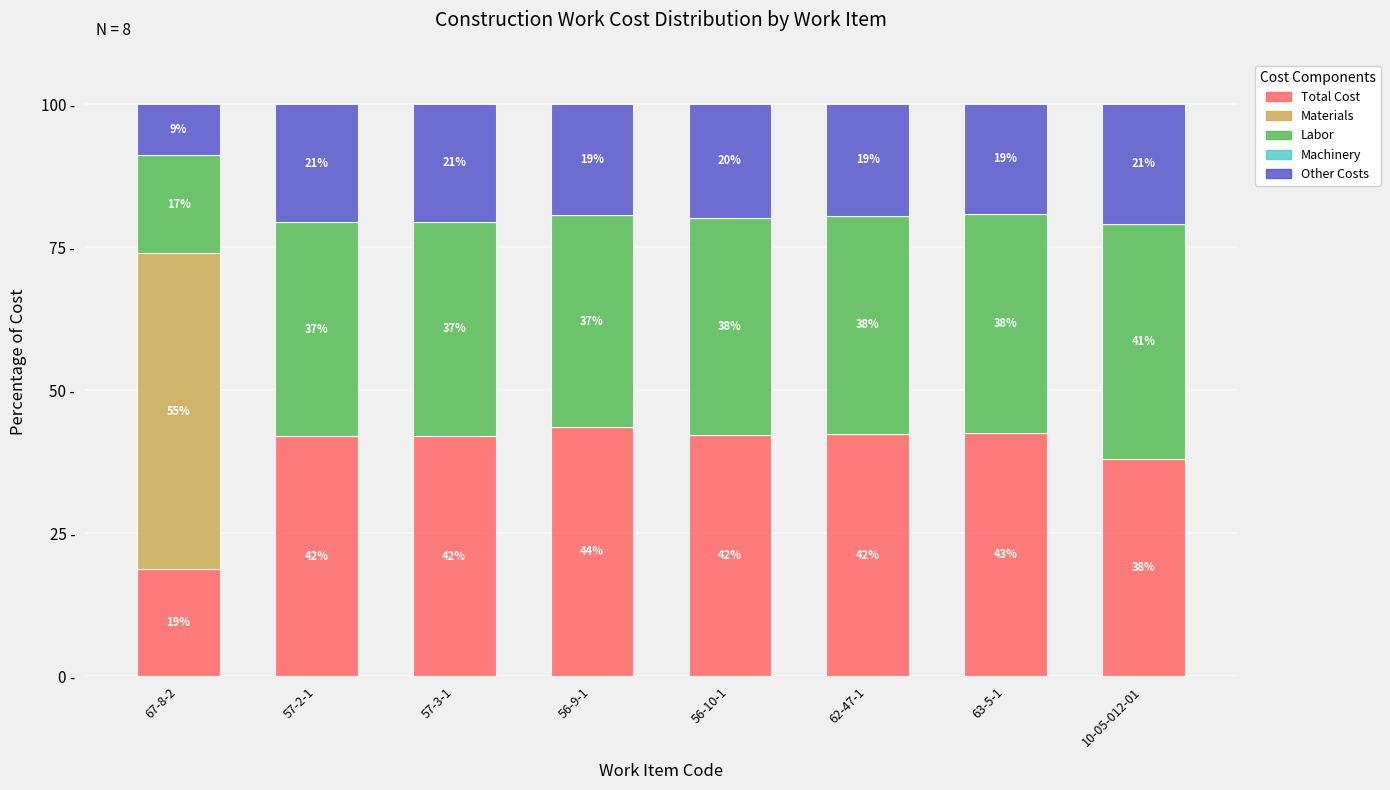

Are the bars horizontal?

No